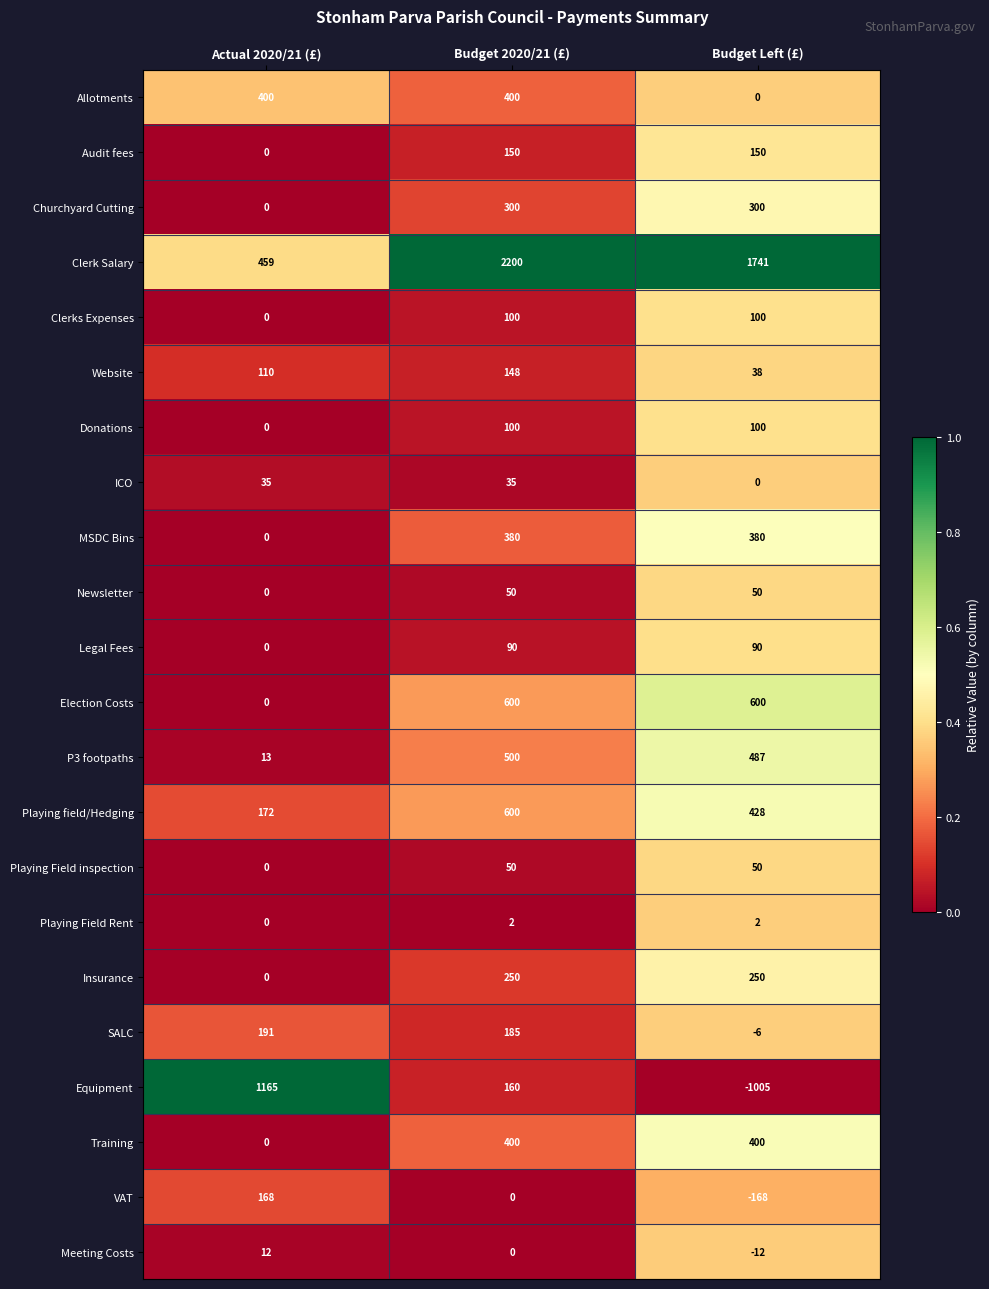

List the labels in order of Clerk Salary value, smallest first.

Actual 2020/21 (£), Budget Left (£), Budget 2020/21 (£)